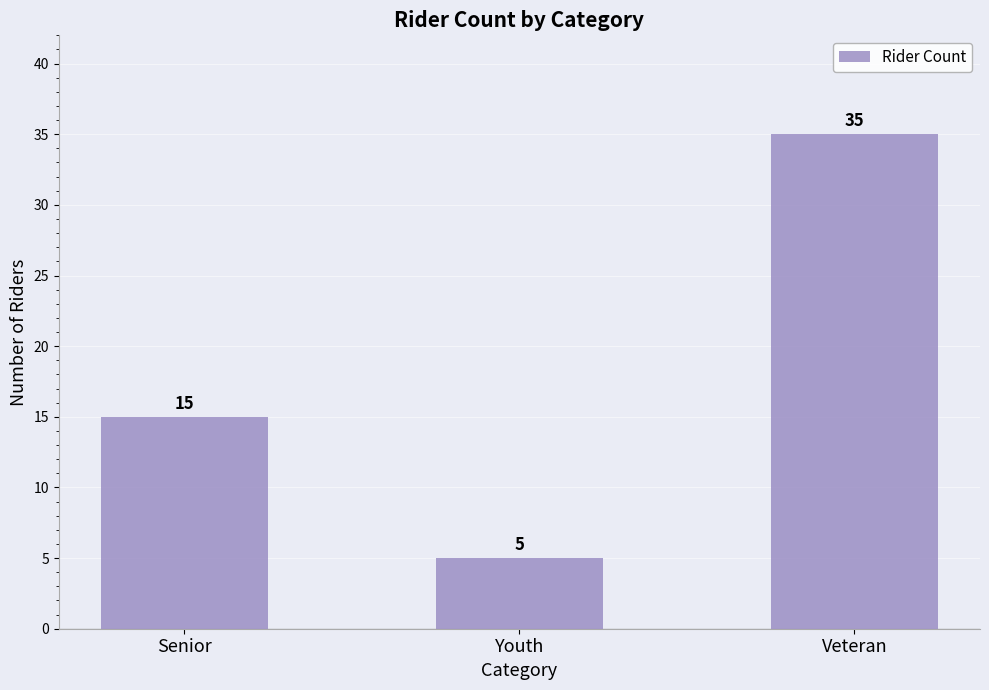

Rank the categories by value from highest to lowest.

Veteran, Senior, Youth